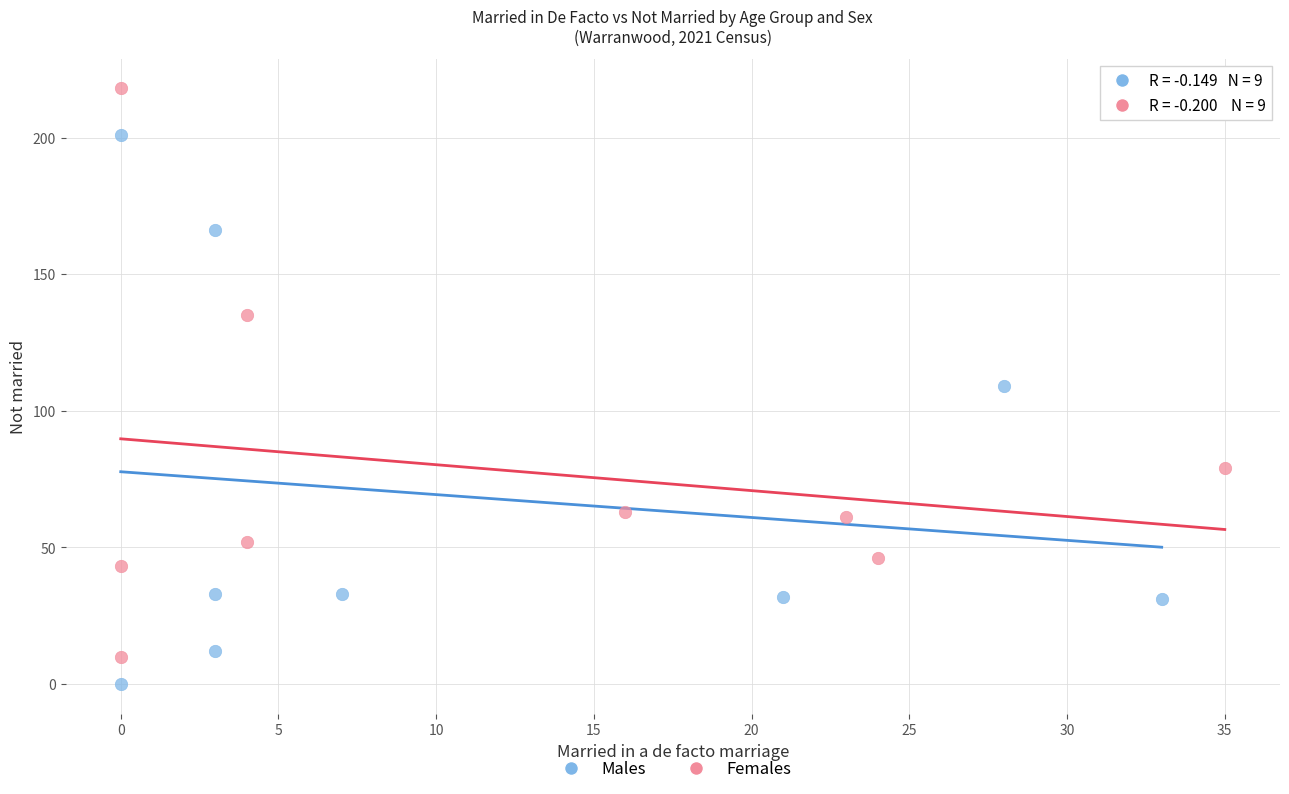

Which series contains the lowest Y value?

Males